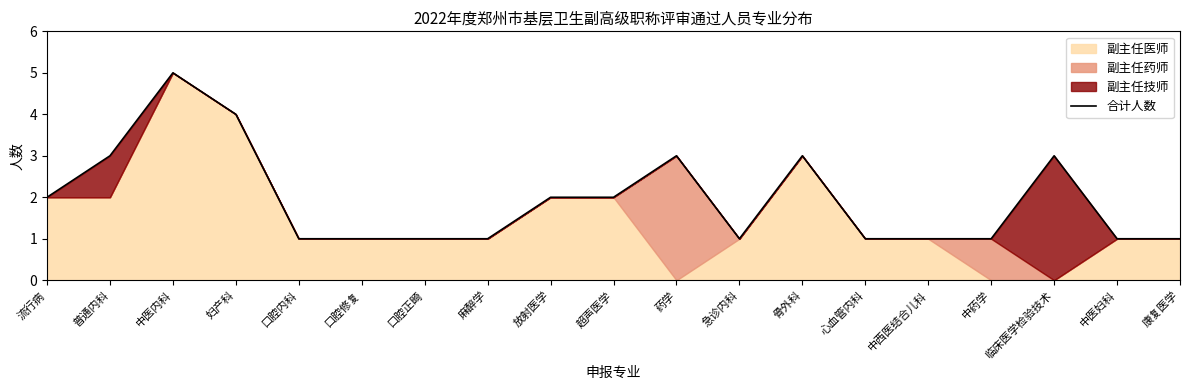

What is the sum of all values?

37